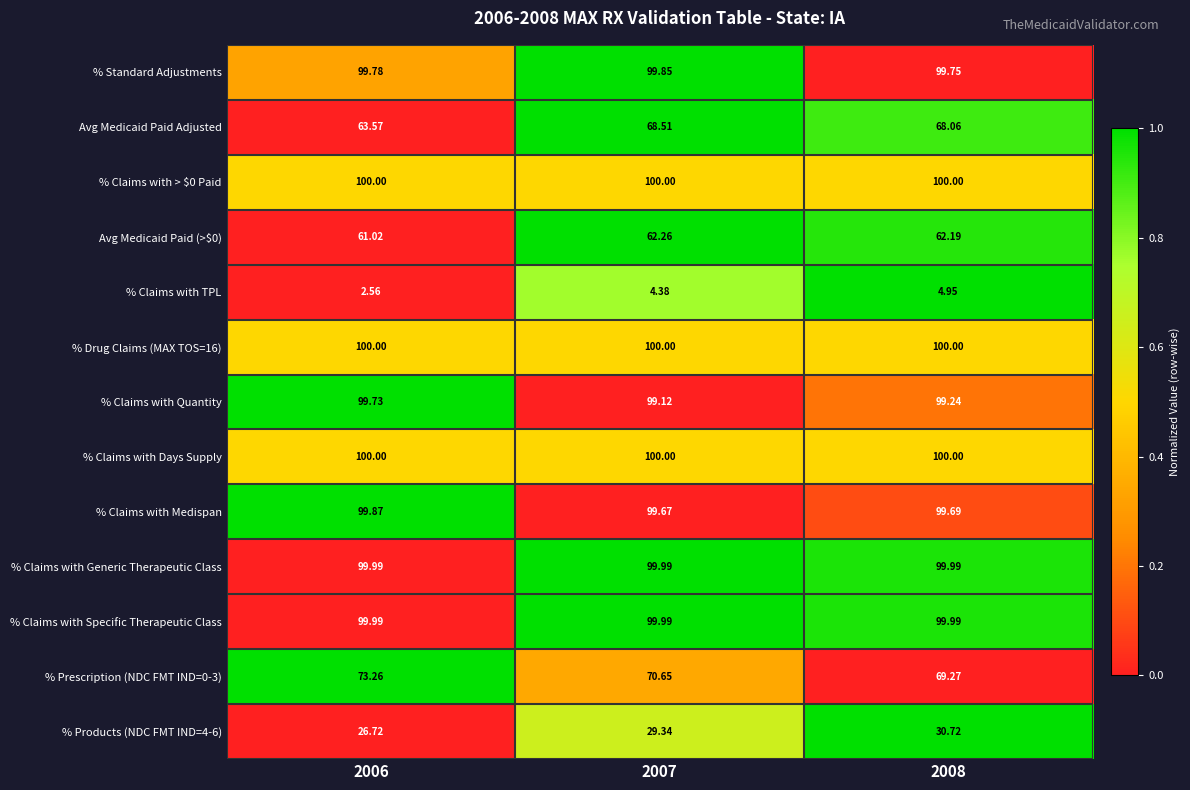

Is the value of % Claims with Medispan at 2007 greater than the value of % Standard Adjustments at 2007?

No